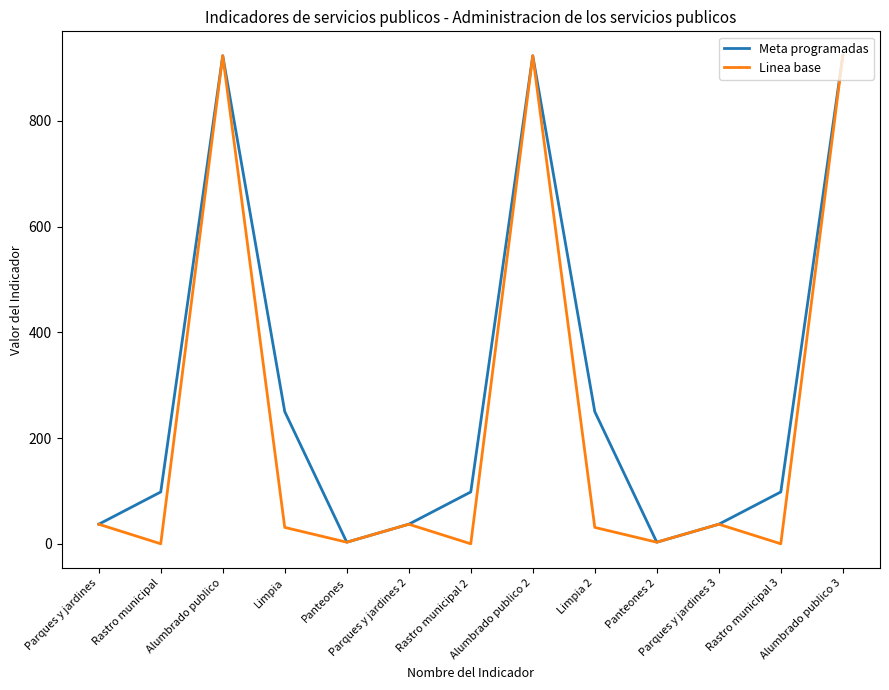

Between Rastro municipal and Alumbrado publico, which series saw the biggest shift?

Linea base